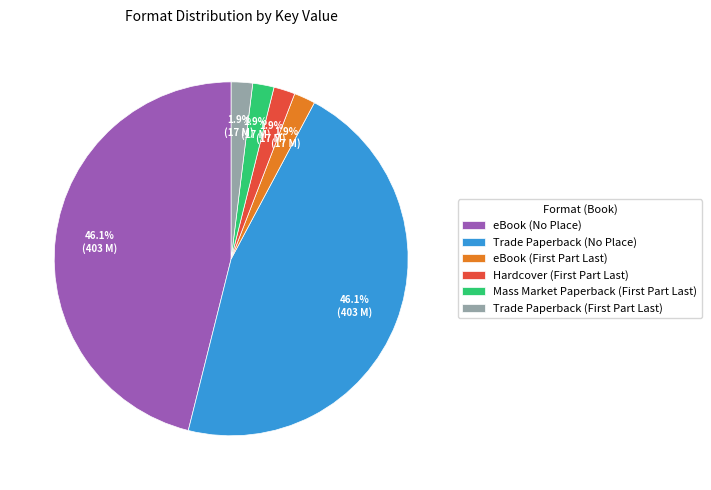

To the nearest percent, what is the difference between the largest and smallest slice percentages?

44%